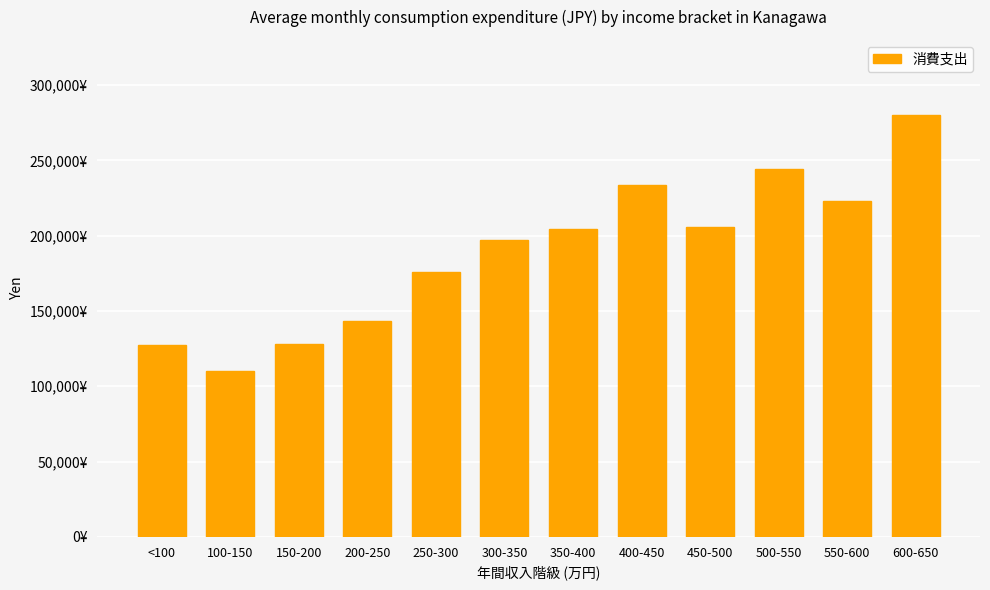

What is the difference between the maximum and minimum values?

170420